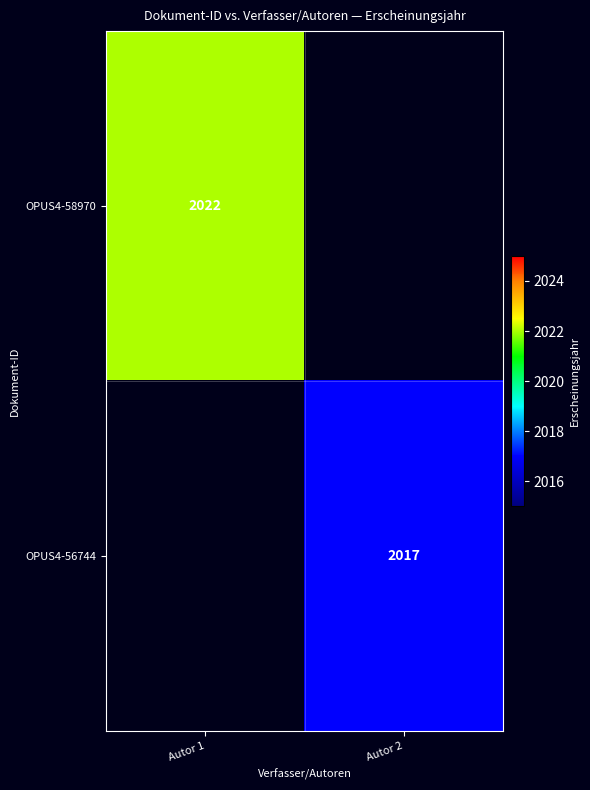

The value of OPUS4-56744 at Autor 2 is 2622. True or false?

False